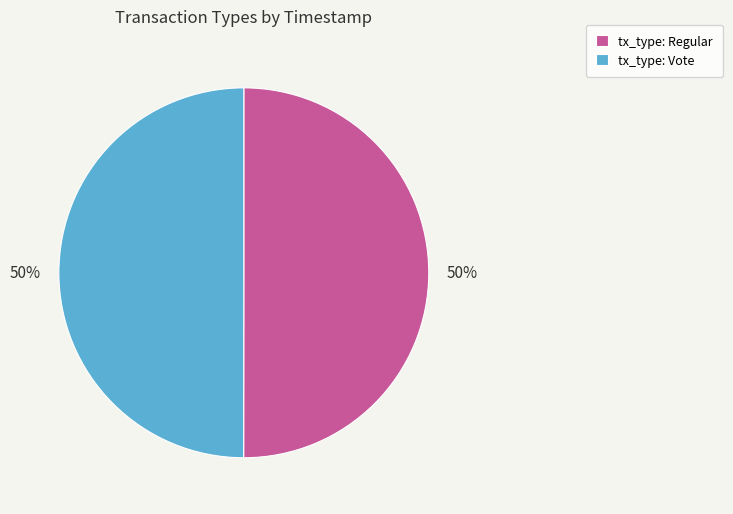

How many slices are in this pie chart?

2